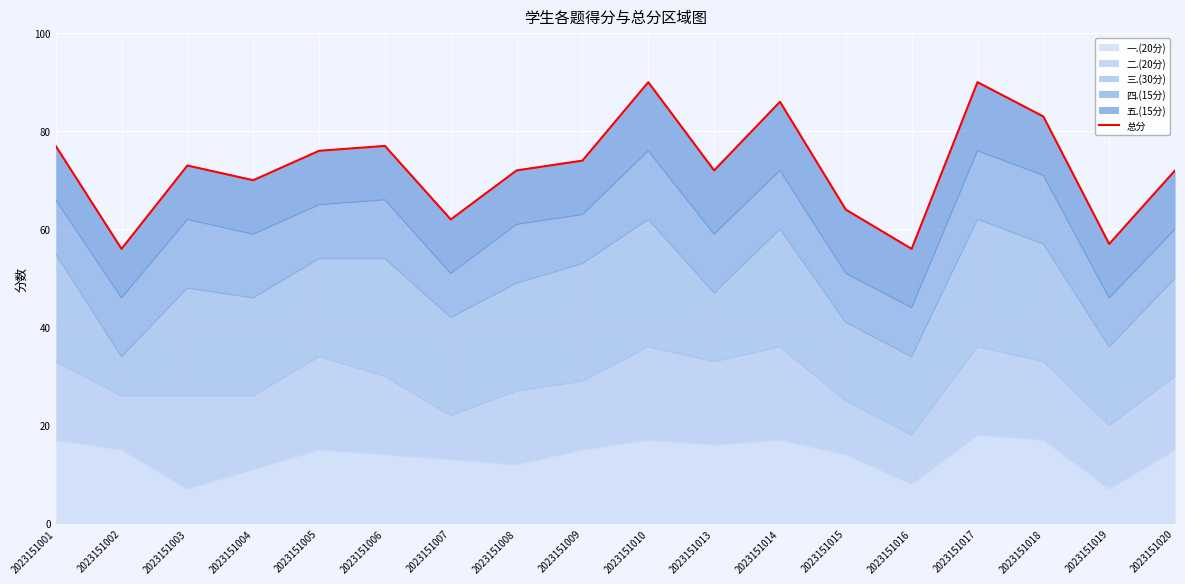

Rank the categories by value from highest to lowest.

2023151010, 2023151017, 2023151014, 2023151018, 2023151001, 2023151006, 2023151005, 2023151009, 2023151003, 2023151008, 2023151013, 2023151020, 2023151004, 2023151015, 2023151007, 2023151019, 2023151002, 2023151016